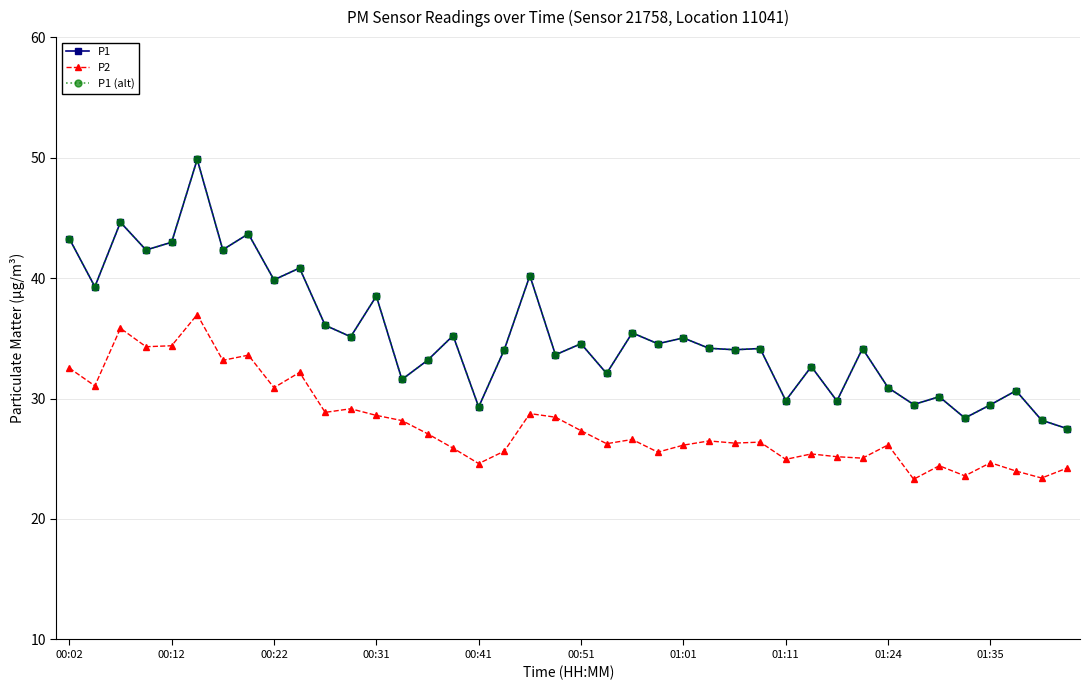

Does the chart have visible grid lines?

Yes